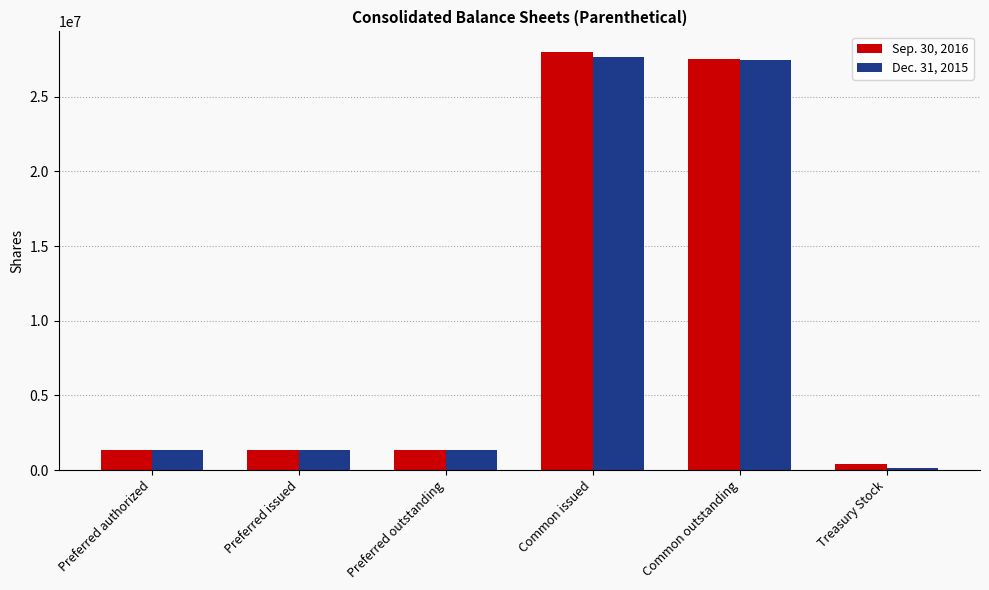

The value of Dec. 31, 2015 at Common outstanding is 45699136. True or false?

False